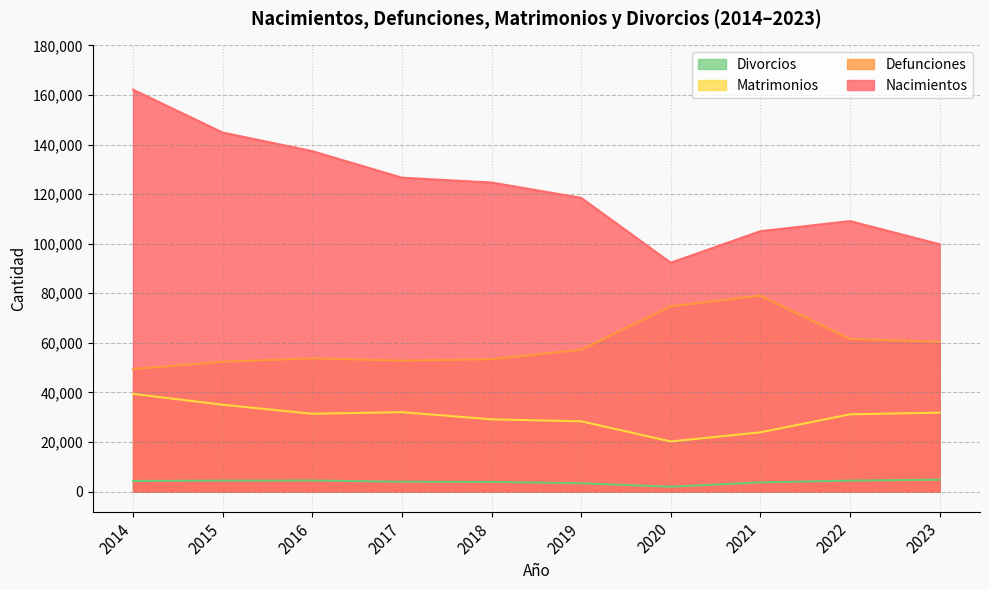

Which has a higher value, 2022 or 2017?

2017